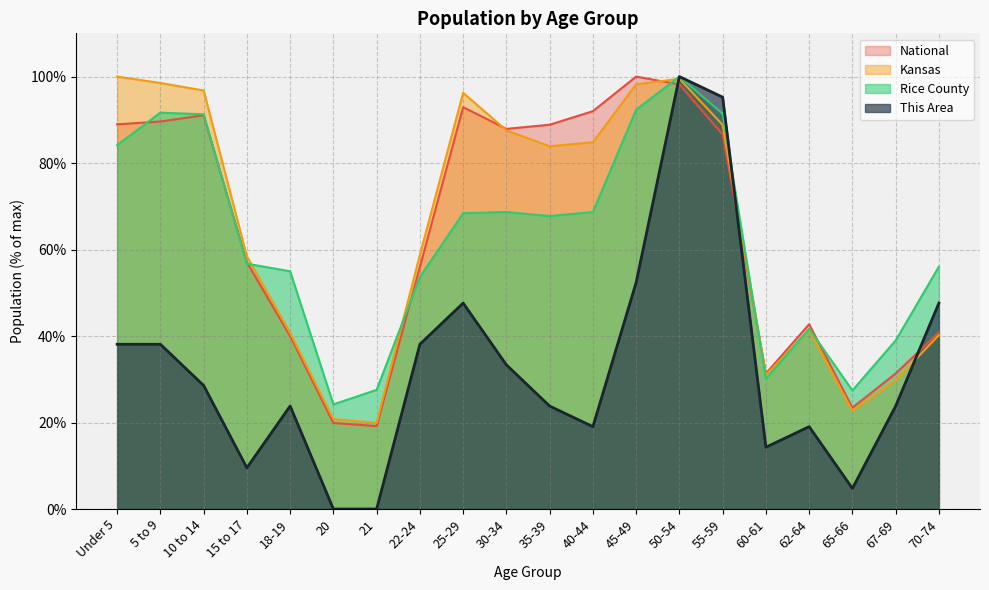

Where is Rice County nearest to the value 62?

15 to 17